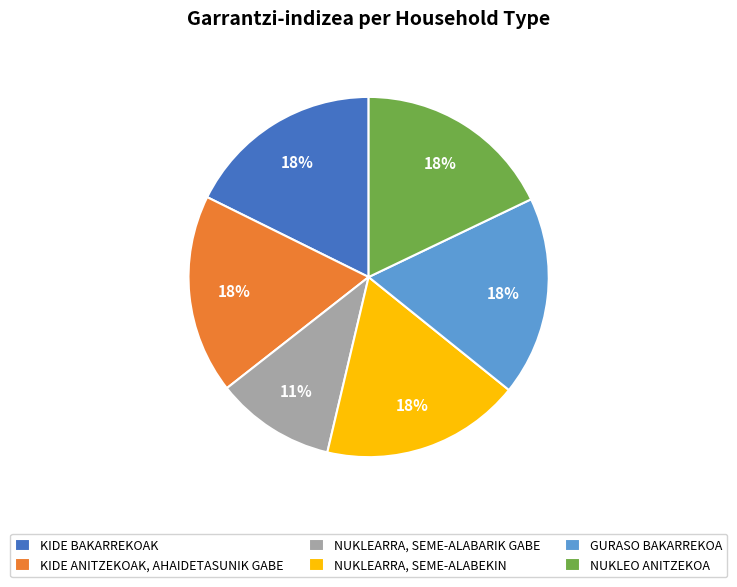

The KIDE ANITZEKOAK, AHAIDETASUNIK GABE slice represents 18% of the pie. True or false?

True